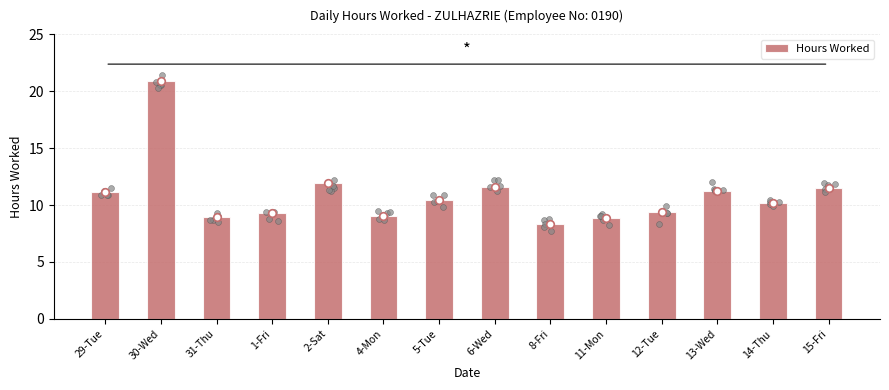

What is the ratio of the value at 8-Fri to the value at 14-Thu?

0.8